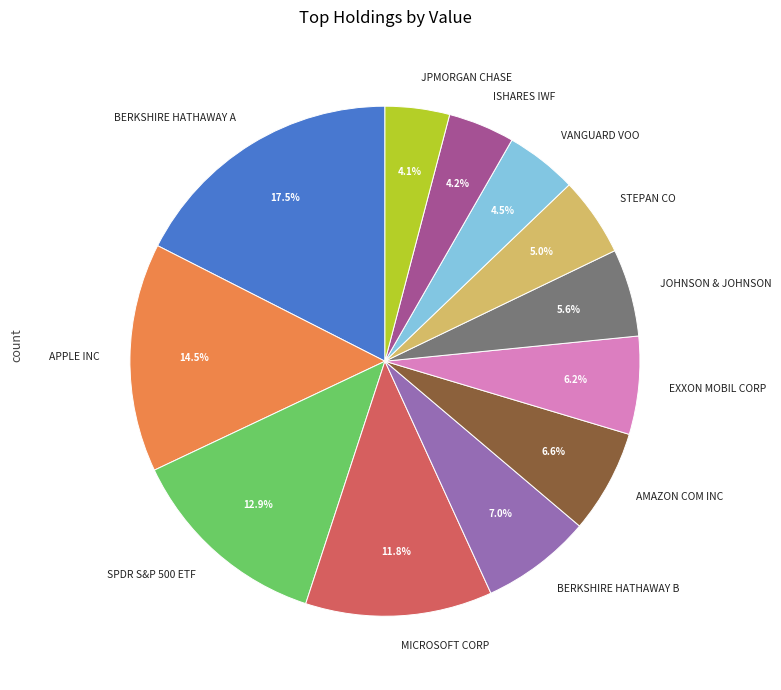

To the nearest percent, what percentage of the pie is BERKSHIRE HATHAWAY B?

7%